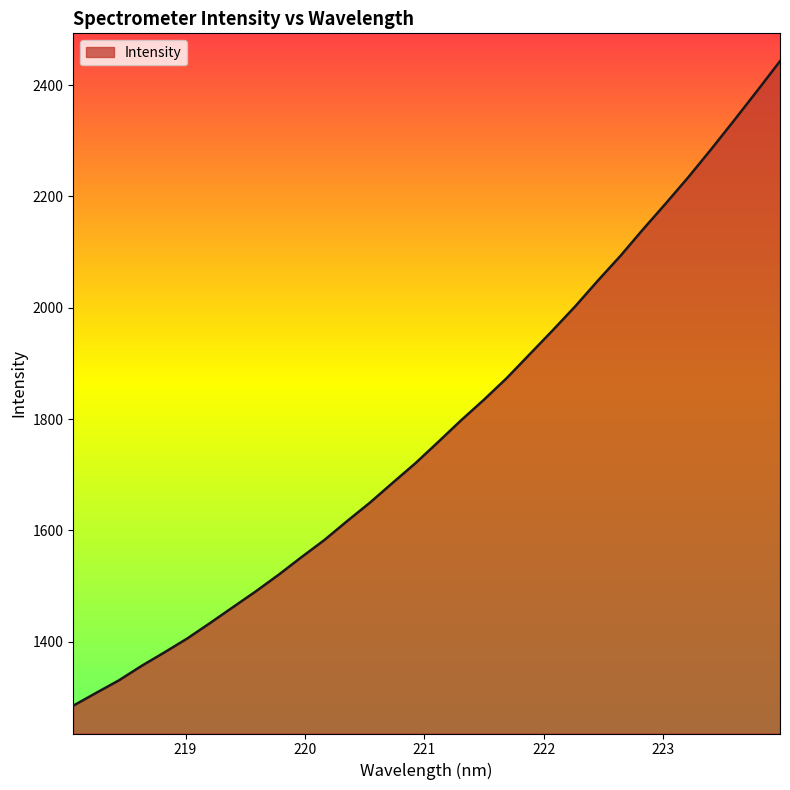

What is the difference between the maximum and minimum values?

1158.3